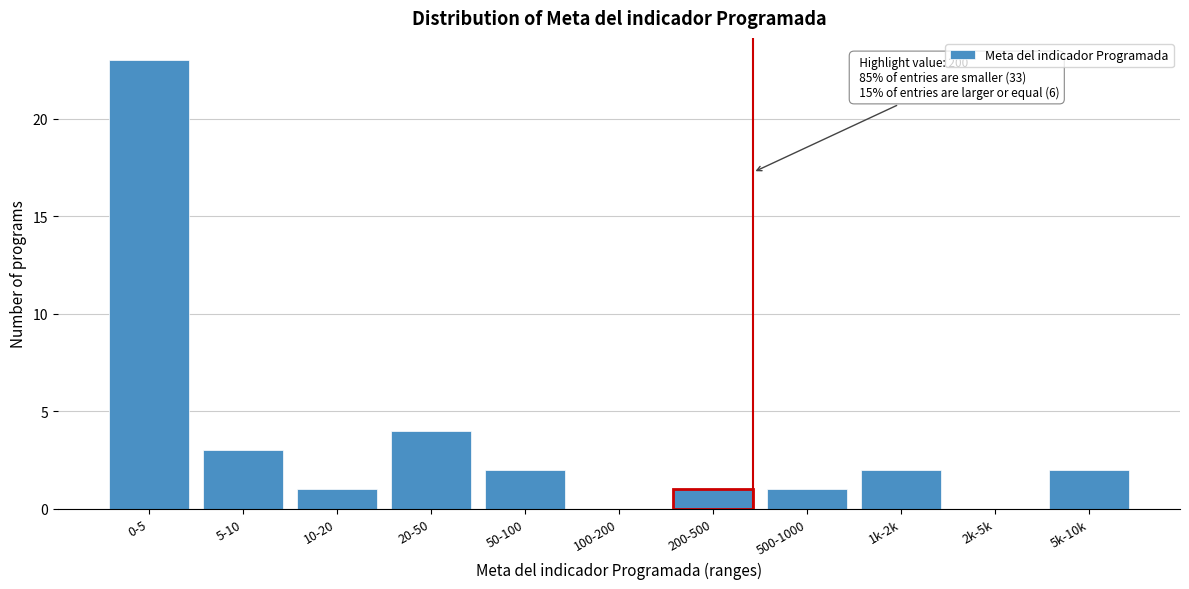

Reading left to right, list all the values displayed in this chart.

0-5=23	5-10=3	10-20=1	20-50=4	50-100=2	100-200=0	200-500=1	500-1000=1	1k-2k=2	2k-5k=0	5k-10k=2